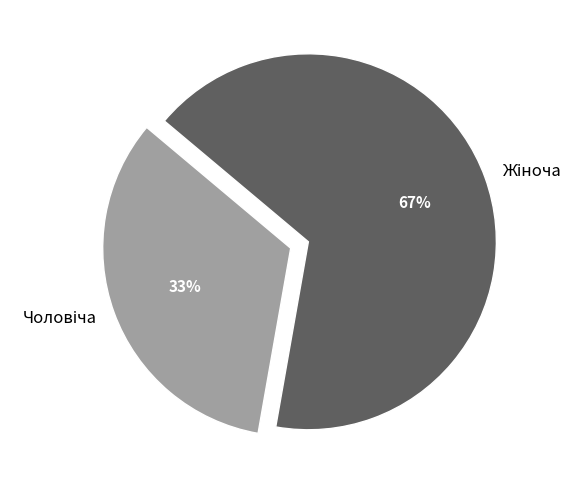

How many slices are in this pie chart?

2